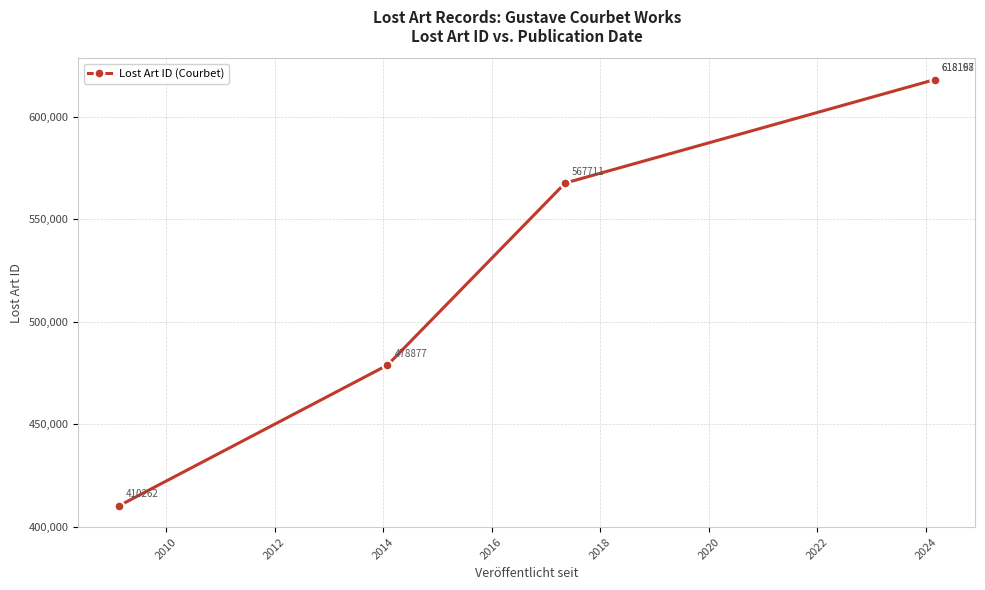

Reading left to right, what are all the values shown in this chart?

410262	478877	567711	618167	618198